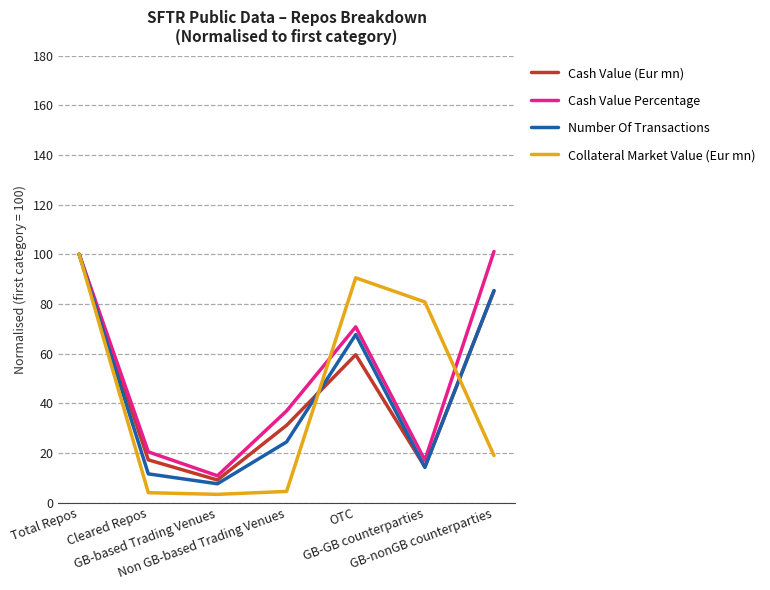

Where is Number Of Transactions nearest to the value 53?

OTC